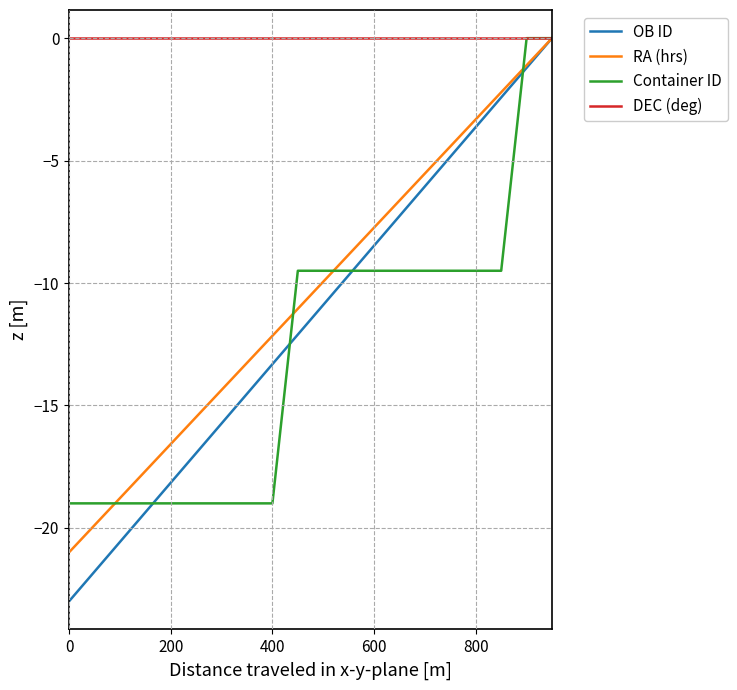

Count the number of categories in the chart.

20